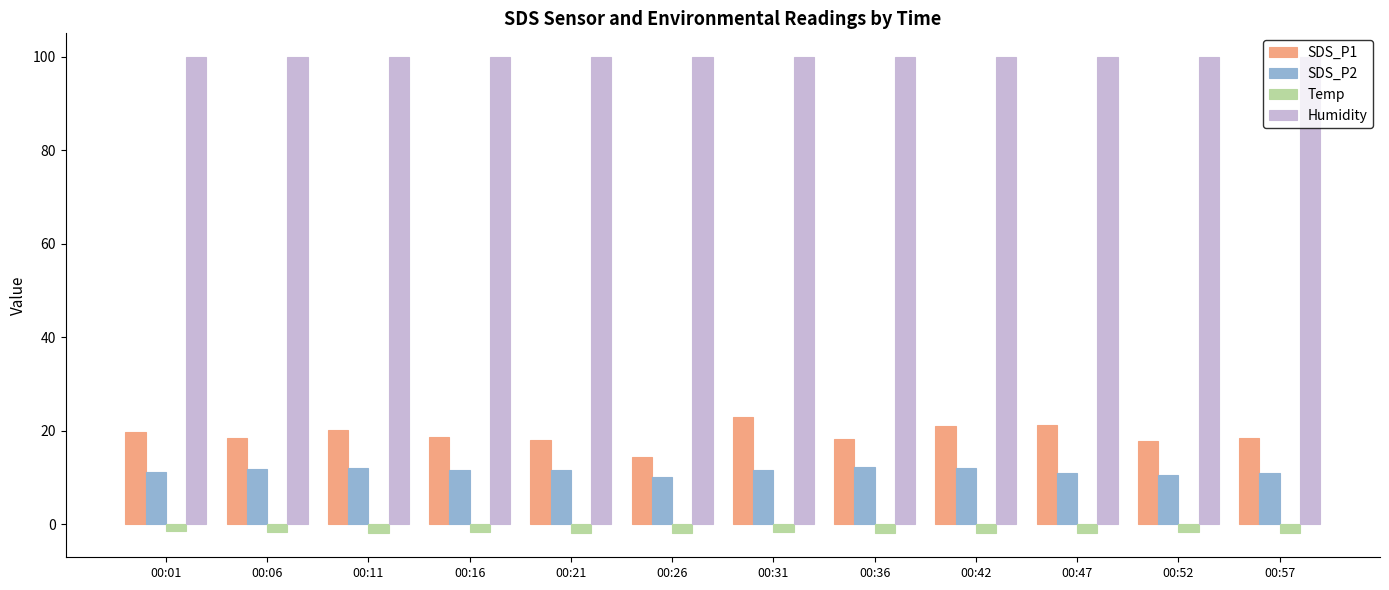

Rank the series at 00:52 from lowest to highest value.

Temp, SDS_P2, SDS_P1, Humidity